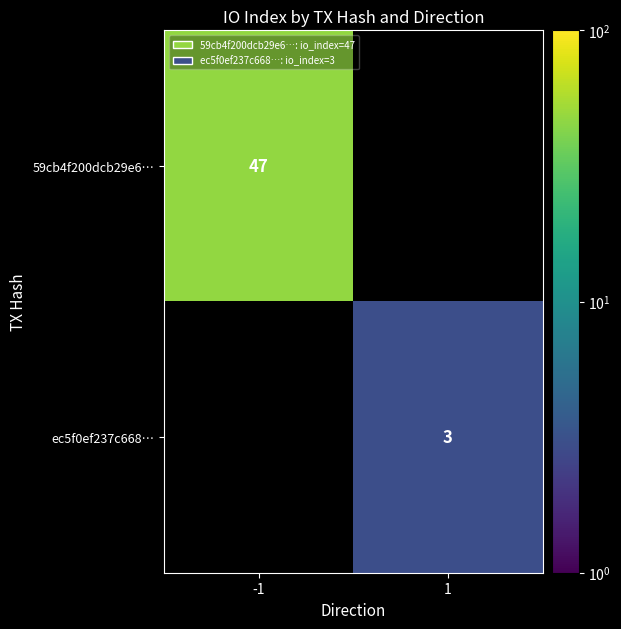

Is it true that ec5f0ef237c668… equals 3 at 1?

True